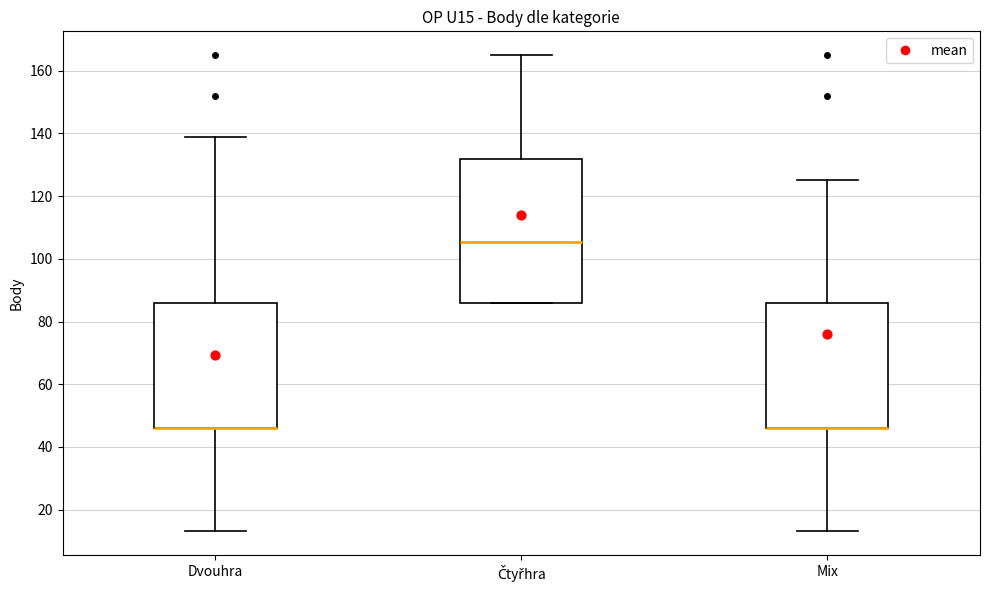

Reading left to right, read every box against the y-axis: the position of its median line, the range the box covers, and the ends of its whiskers. The values are not printed on the chart, so give them approximately, as read against the axis.

Dvouhra: median 46 (drawn on the box's lower edge), box 46 to 86, whiskers 14 to 140
Čtyřhra: median 106, box 86 to 132, whiskers 86 to 166
Mix: median 46 (drawn on the box's lower edge), box 46 to 86, whiskers 14 to 126